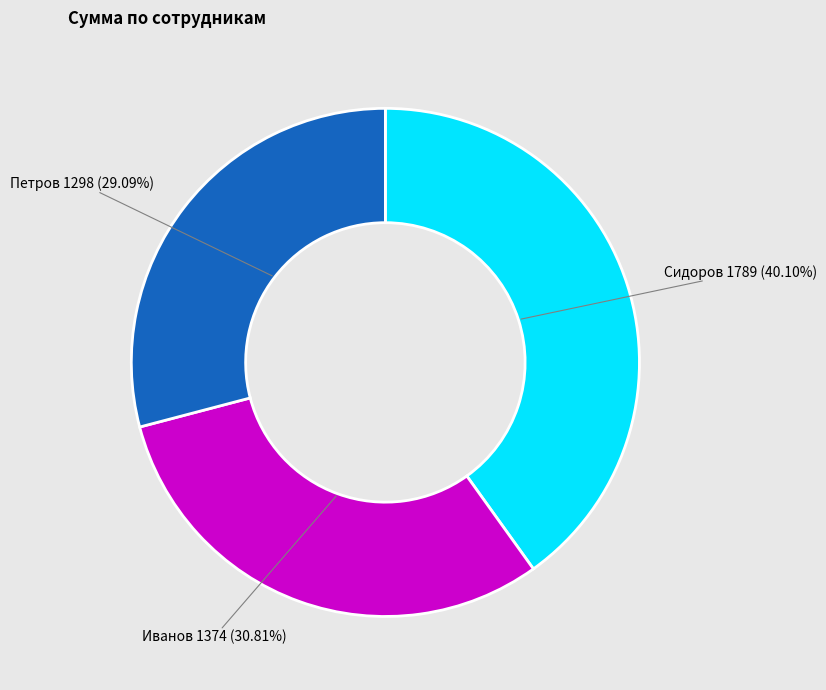

Is there a majority slice in this chart?

No